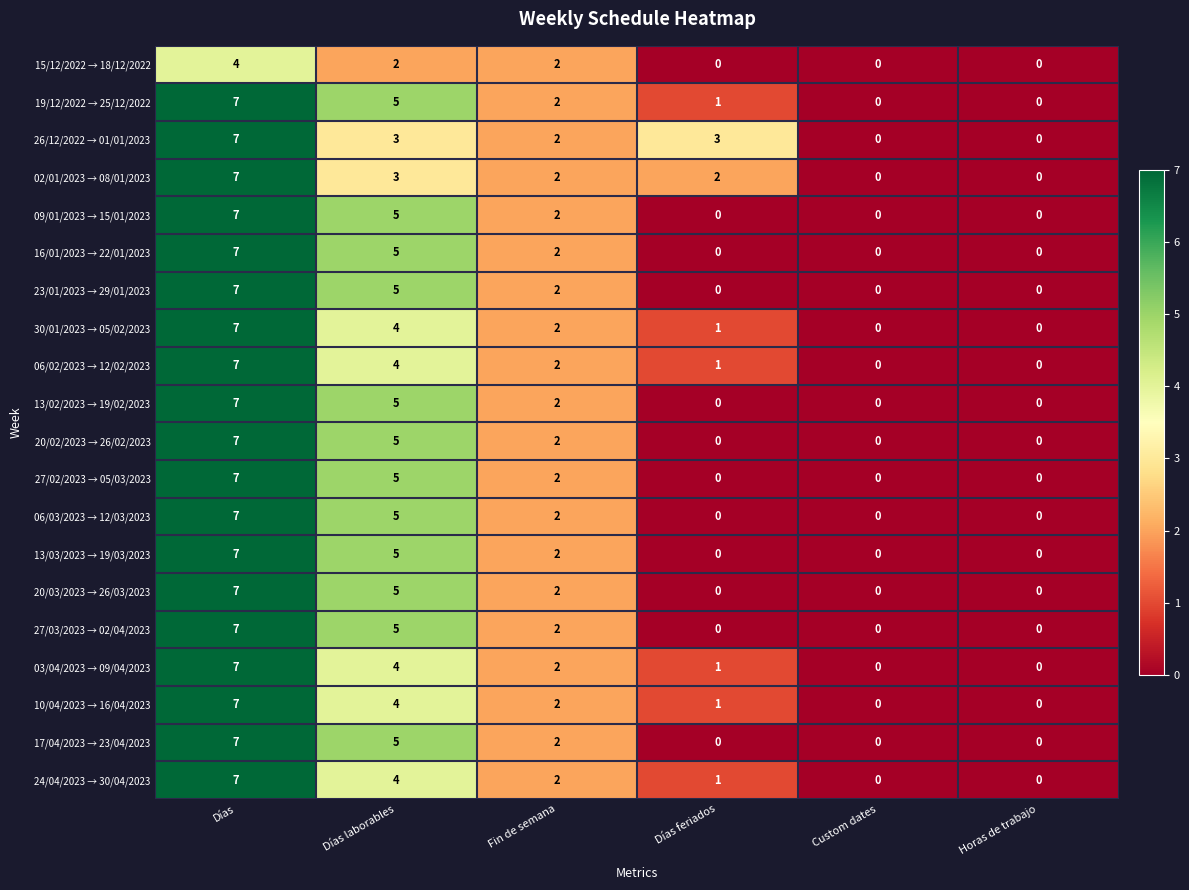

At which category is the sum across all series the highest?

Días